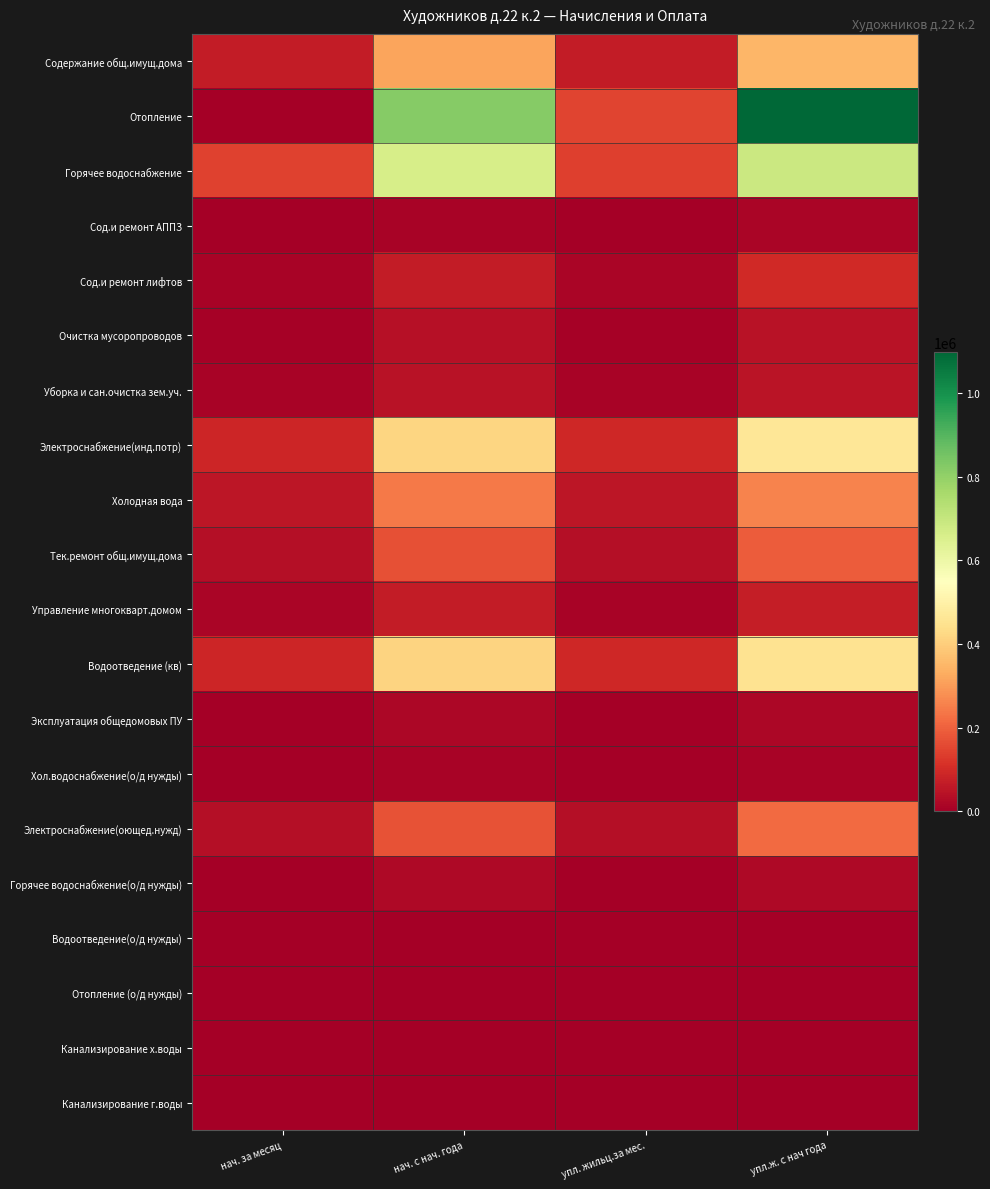

At which category does the chart reach its peak across all series?

упл.ж. с нач года